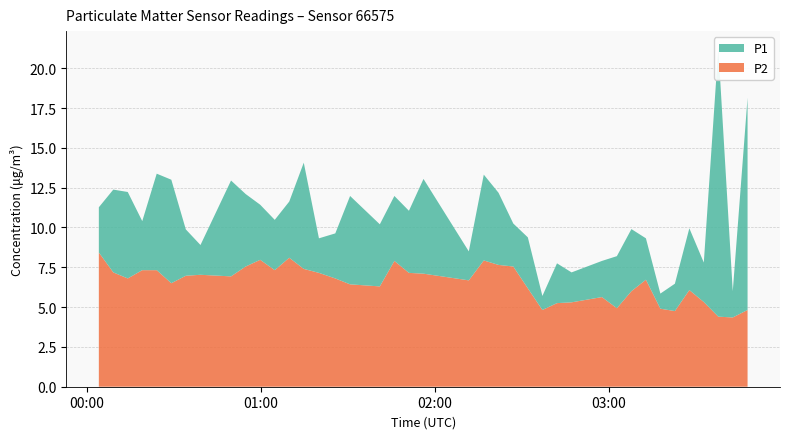

Reading right to left, extract all data points from this chart.

P1: 39=18.1	38=6.0	37=21.3	36=7.8	35=9.9	34=6.5	33=5.8	32=9.3	31=9.9	30=8.2	29=7.9	28=7.2	27=7.8	26=5.7	25=9.4	24=10.2	23=12.2	22=13.3	21=8.5	20=13.1	19=11.1	18=12.0	17=10.2	16=12.0	15=9.6	14=9.3	13=14.1	12=11.6	11=10.5	10=11.4	9=12.1	8=12.9	7=8.9	6=9.9	5=13.0	4=13.4	3=10.4	2=12.2	1=12.4	0=11.3
P2: 39=4.8	38=4.3	37=4.4	36=5.3	35=6.1	34=4.8	33=4.9	32=6.7	31=6.0	30=4.9	29=5.6	28=5.3	27=5.2	26=4.8	25=6.2	24=7.5	23=7.7	22=7.9	21=6.7	20=7.1	19=7.2	18=7.9	17=6.3	16=6.4	15=6.8	14=7.2	13=7.4	12=8.1	11=7.3	10=8.0	9=7.5	8=6.9	7=7.0	6=7.0	5=6.5	4=7.3	3=7.3	2=6.8	1=7.2	0=8.4